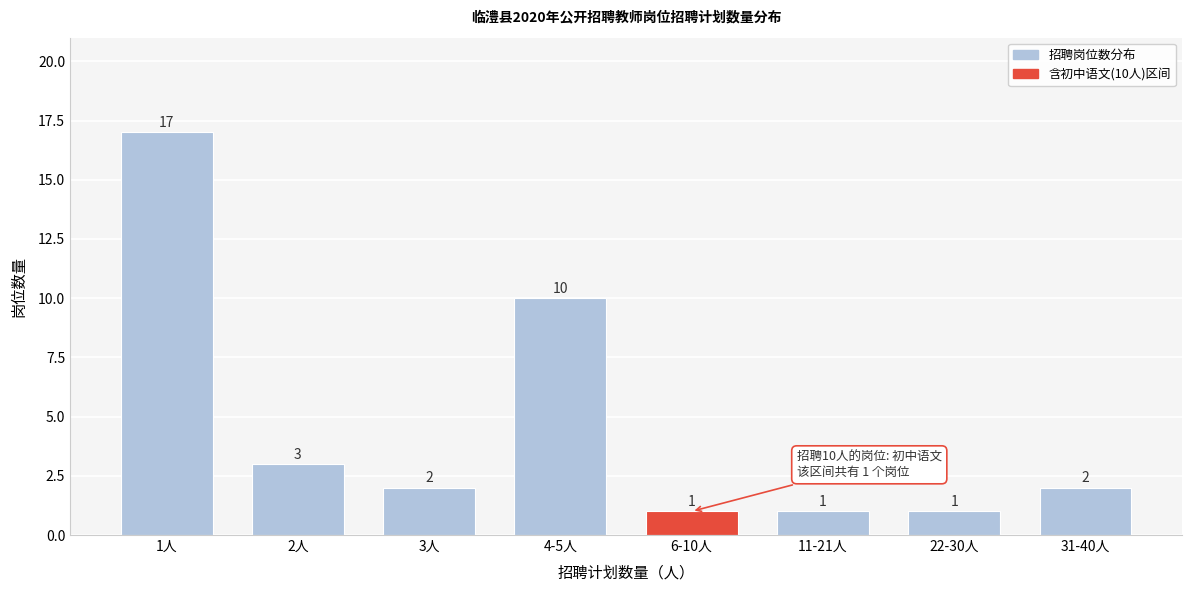

Reading left to right, what are all the values shown in this chart?

17	3	2	10	1	1	1	2